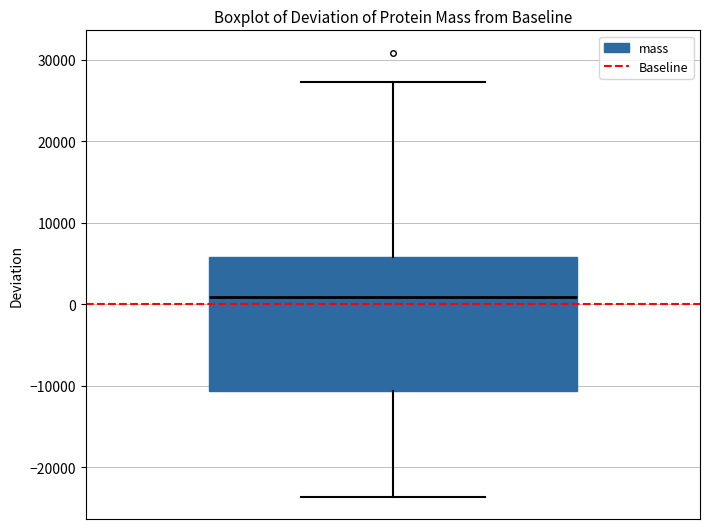

Where does the median line of the box sit on the y-axis? The values are not printed on the chart, so give them approximately, as read against the axis.

1000